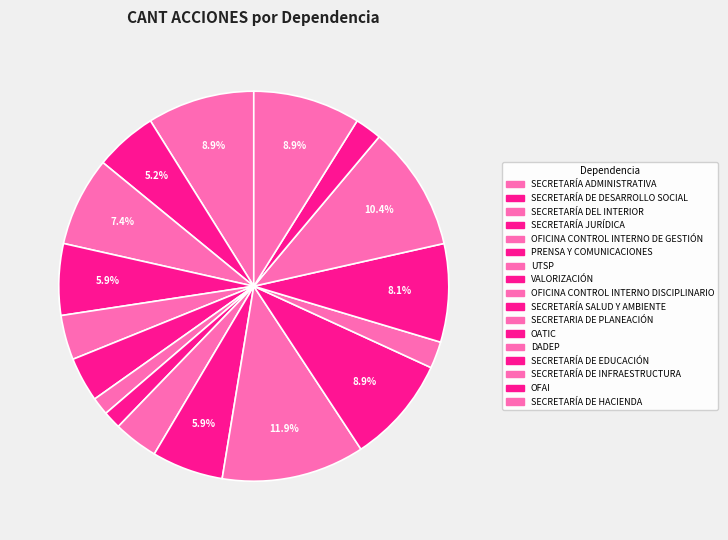

To the nearest percent, what is the difference between the largest and smallest slice percentages?

10%